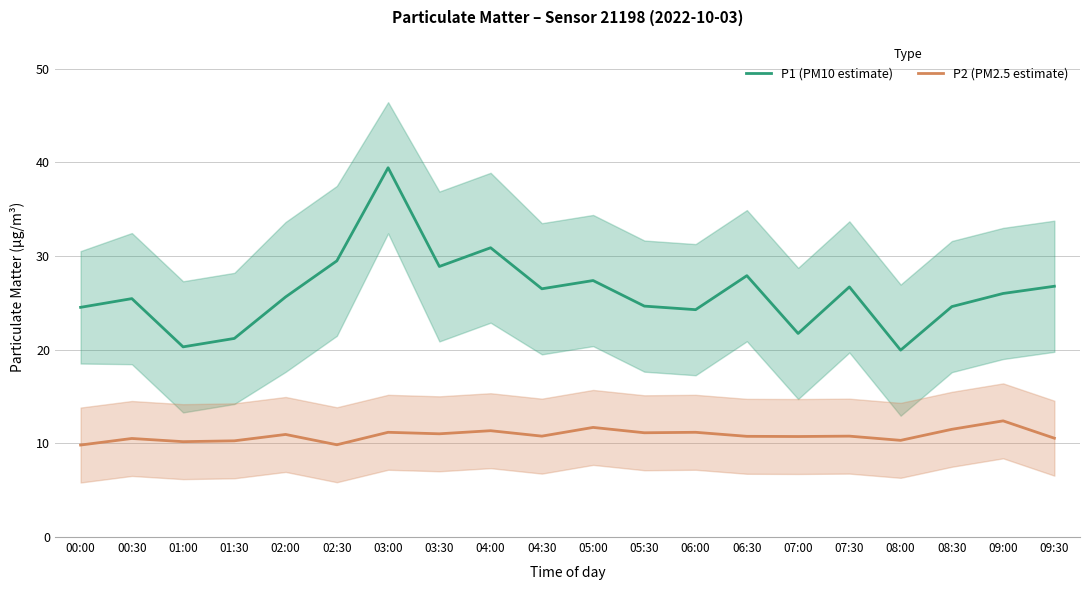

Which label corresponds to the smallest value in the chart?

00:00